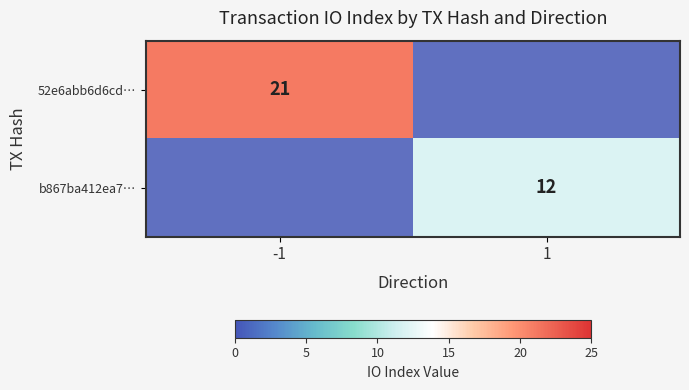

Is the value of 52e6abb6d6cd… at -1 greater than the value of b867ba412ea7… at 1?

Yes